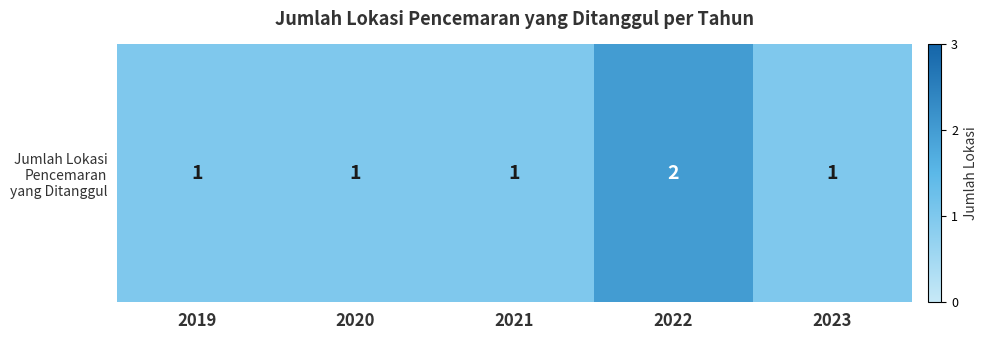

What is the sum of the values at 2023 and 2022?

3